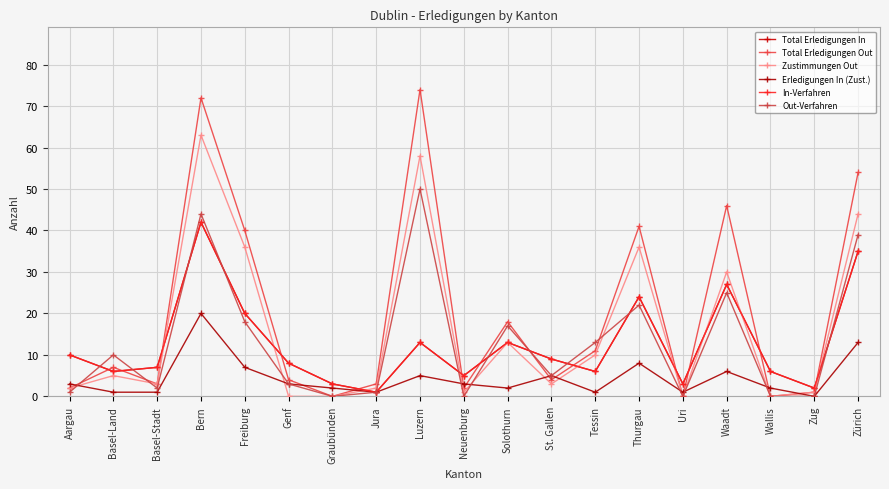

The value of In-Verfahren at Graubünden is 5. True or false?

False